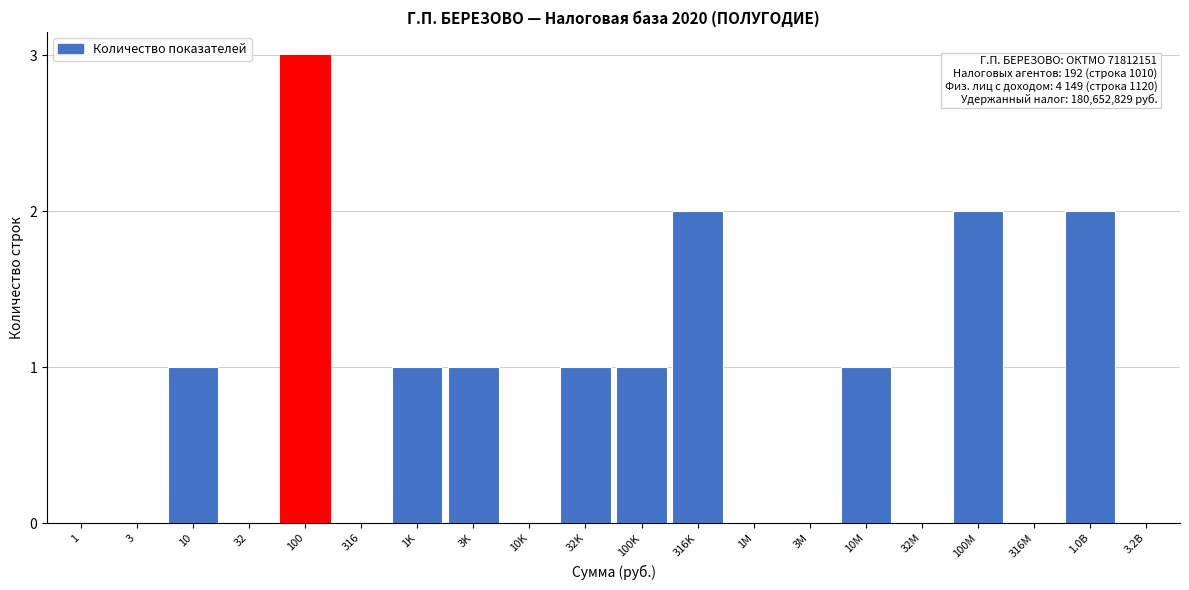

Reading left to right, list all the values displayed in this chart.

1=0	3=0	10=1	32=0	100=3	316=0	1K=1	3K=1	10K=0	32K=1	100K=1	316K=2	1M=0	3M=0	10M=1	32M=0	100M=2	316M=0	1.0B=2	3.2B=0